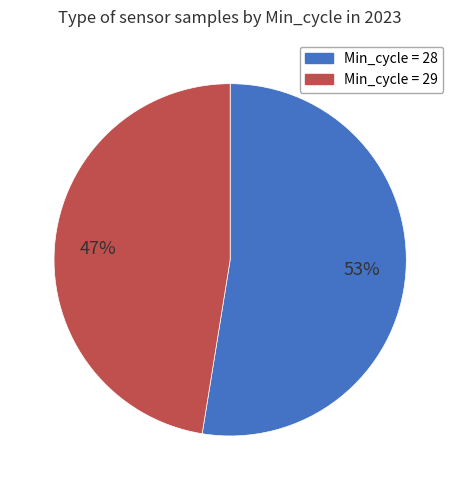

Is there any slice that represents more than half of the pie?

Yes